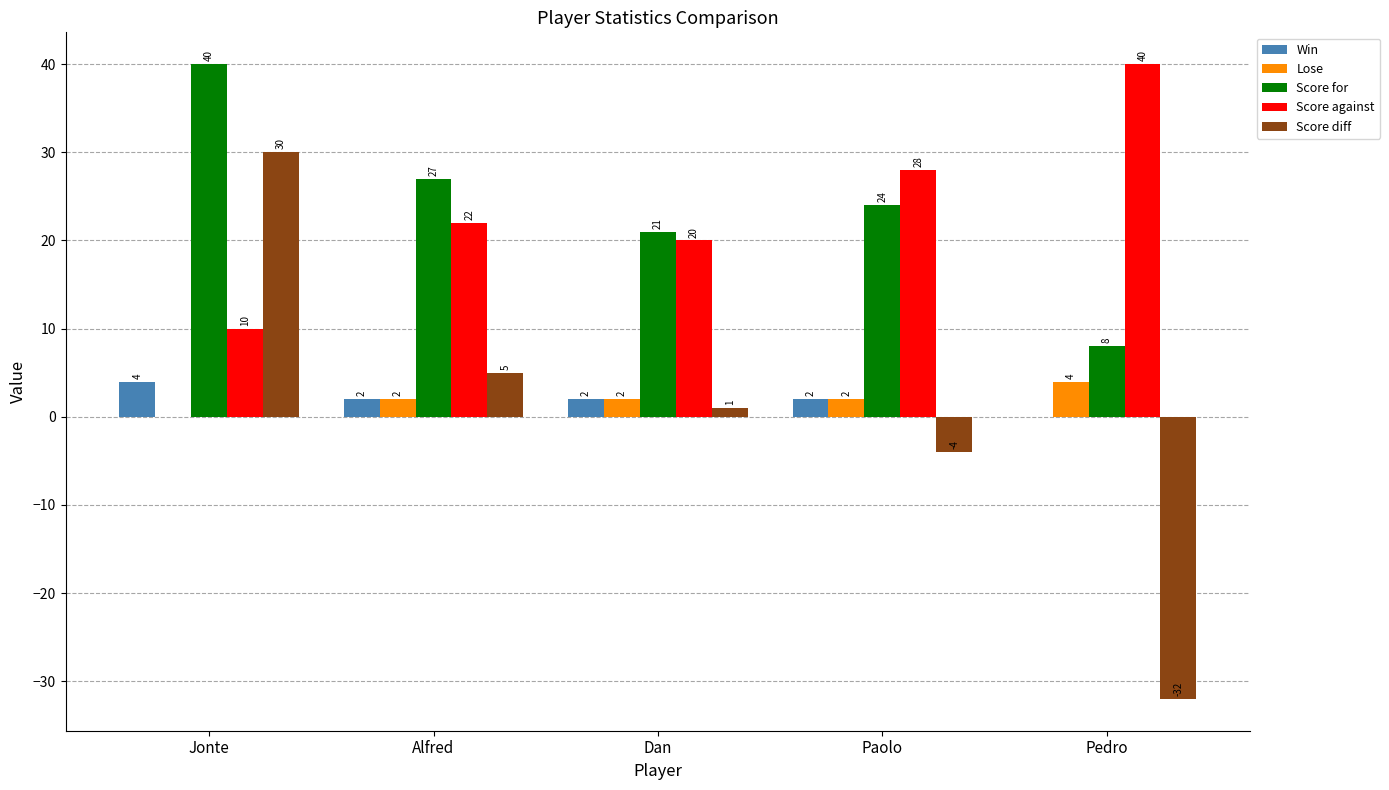

What is the maximum value shown in the chart?

40